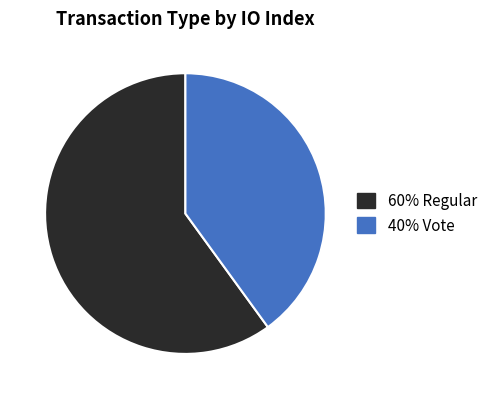

Is there any slice that represents more than half of the pie?

Yes